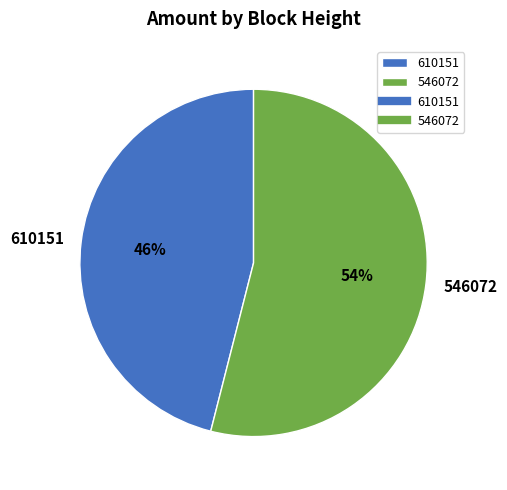

To the nearest percent, what is the combined percentage of 546072 and 610151?

100%